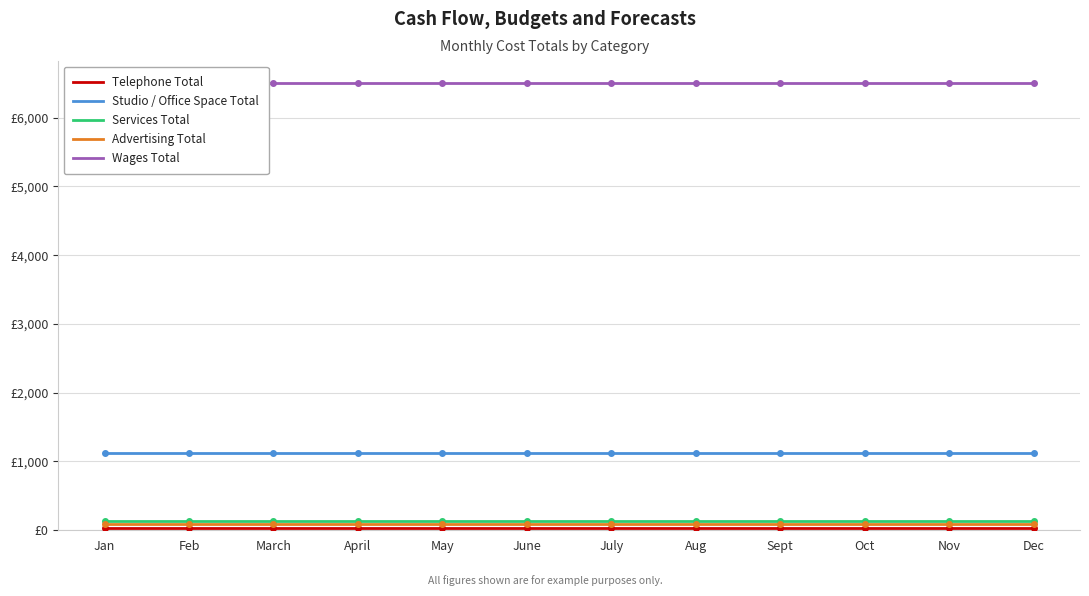

At how many categories does at least one series exceed 4222?

12